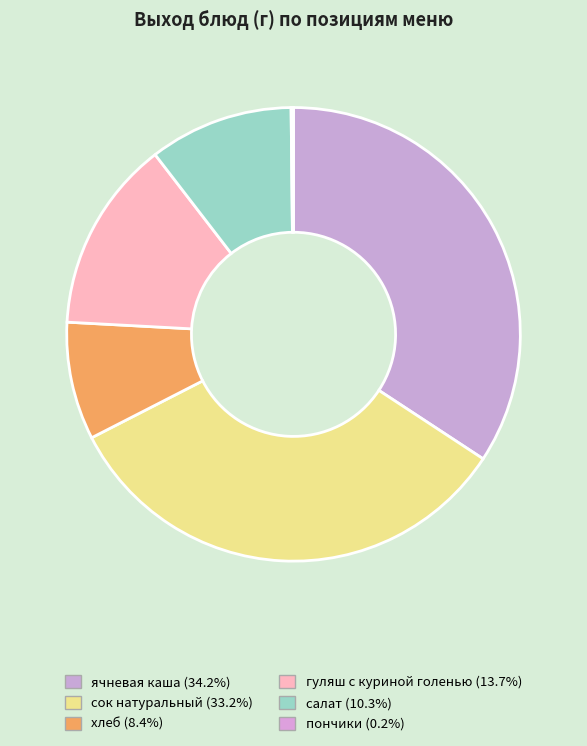

True or false: гуляш с куриной голенью accounts for 14% of the total.

True